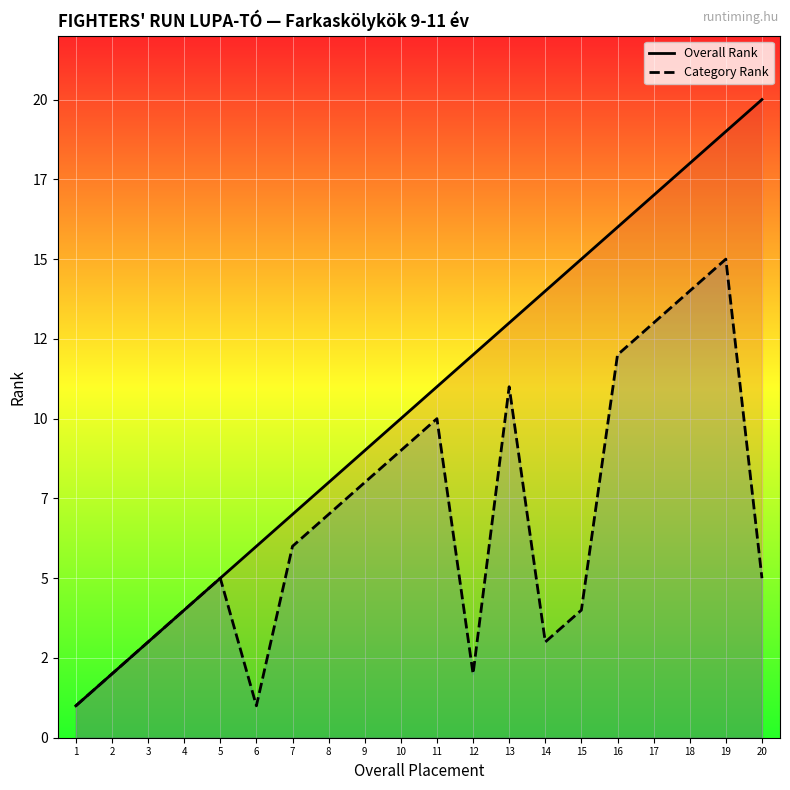

Where is Overall Rank nearest to the value 10?

10